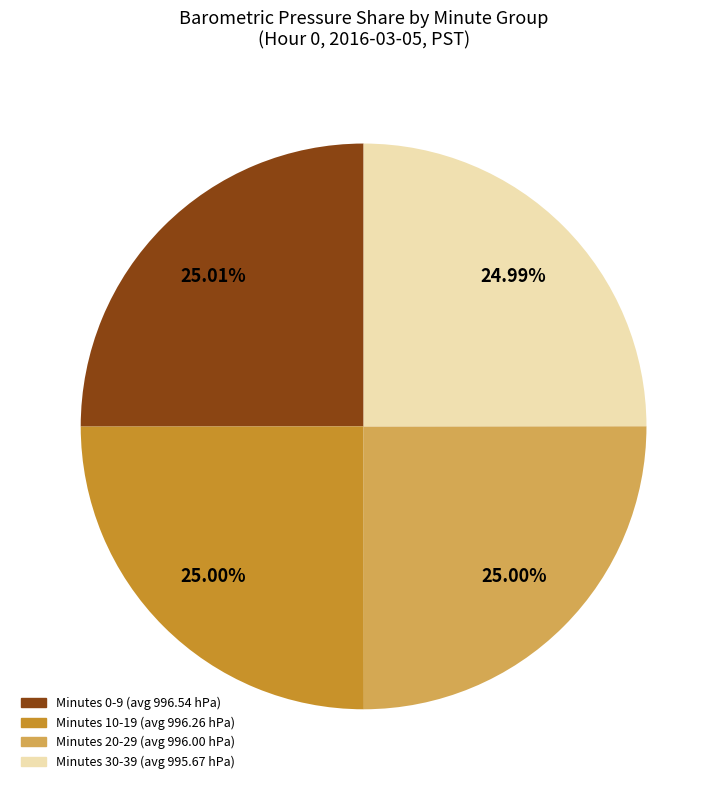

Approximately how many times larger is the value at Minutes 10-19 (avg 996.26 hPa) compared to Minutes 20-29 (avg 996.00 hPa)?

1.0